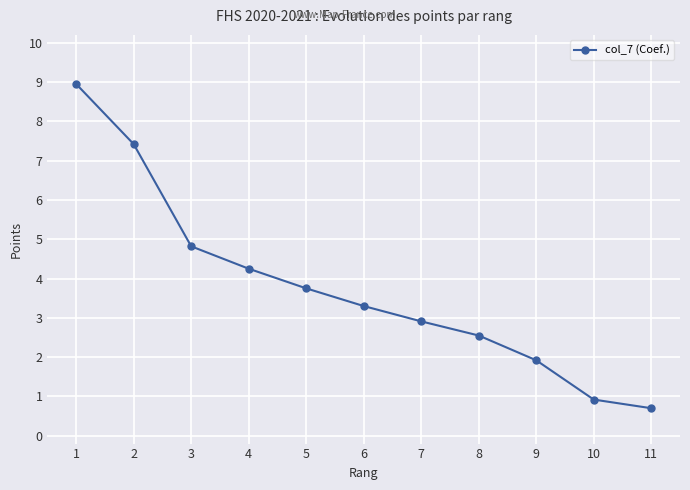

The chart shows a value of 1.9 at 9. True or false?

True